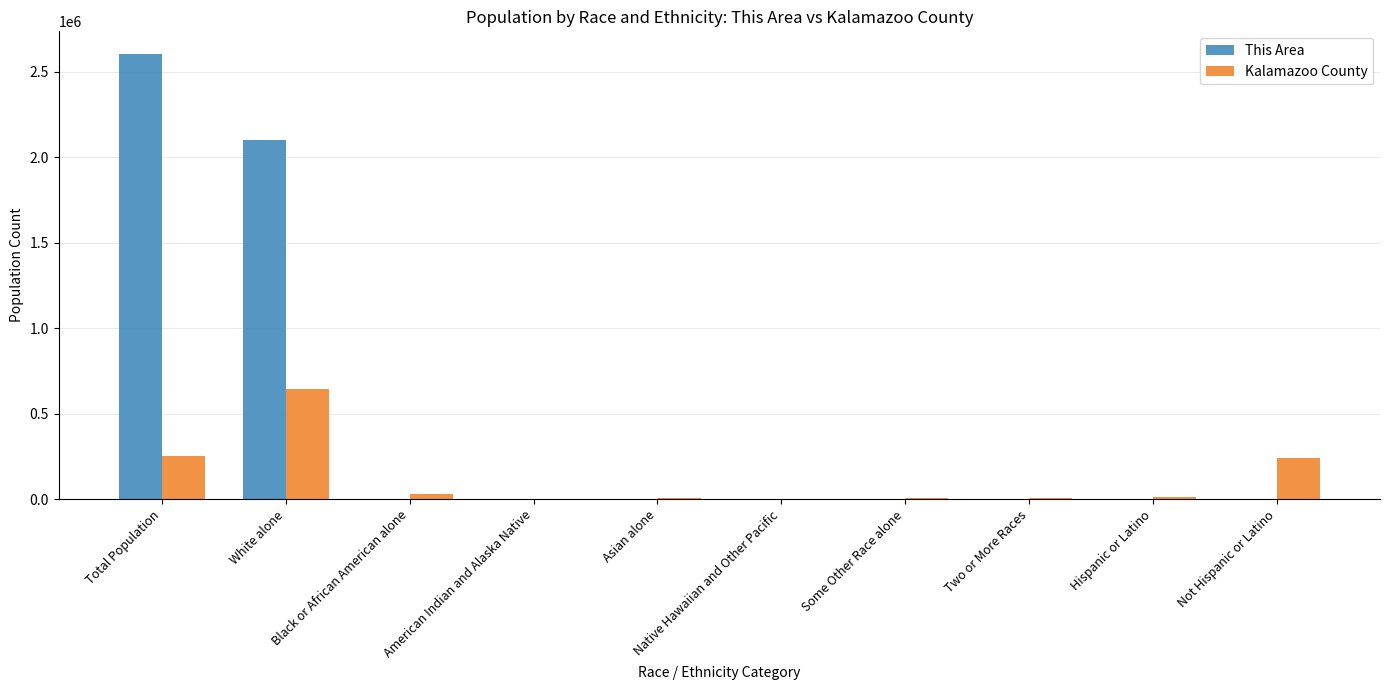

Which category has the highest value across all series?

Total Population